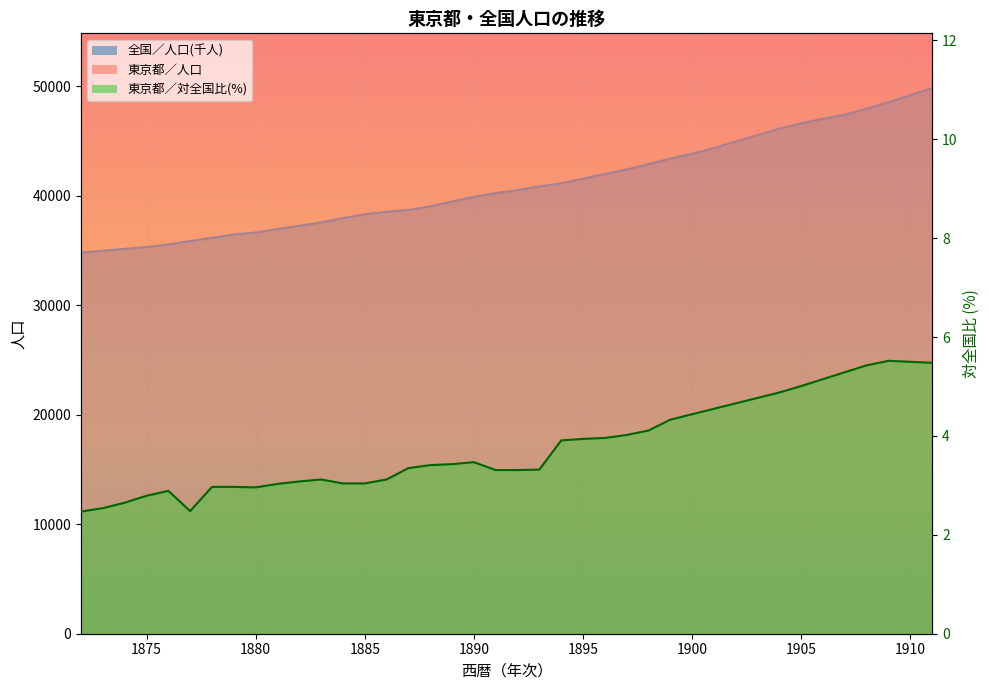

Where is 東京都／対全国比(%) nearest to the value 3?

1878